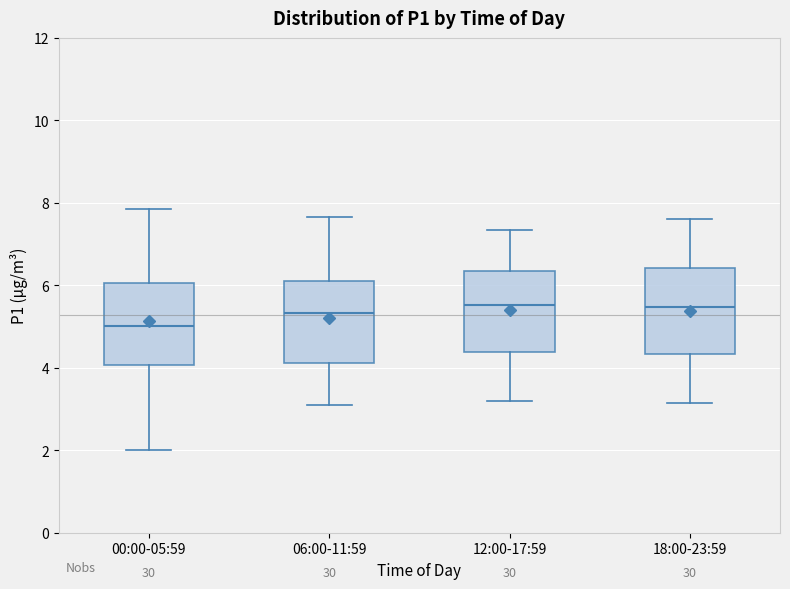

Which box has the lowest median line?

00:00-05:59